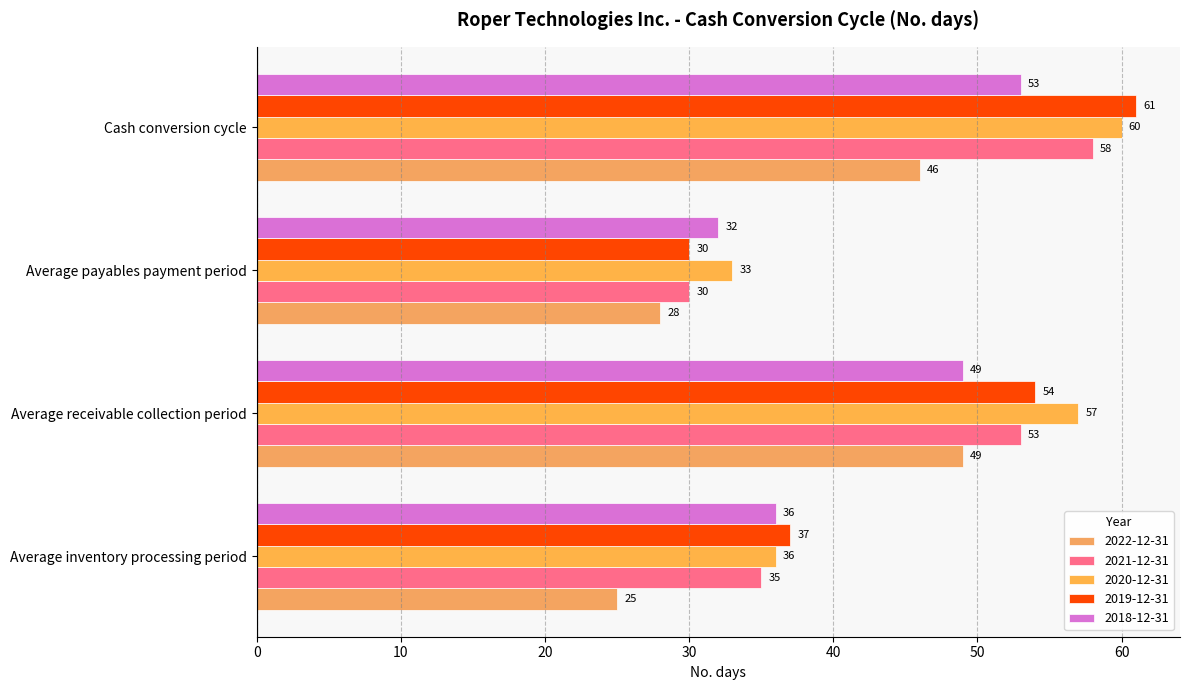

What is the average value of the 2018-12-31 series?

42